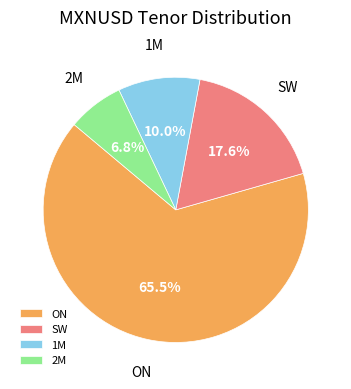

How many segments does this pie chart have?

4